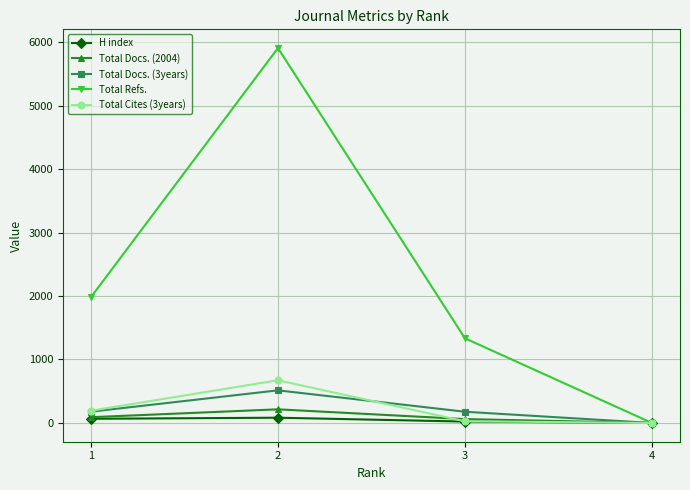

Rank the categories by Total Refs. value from lowest to highest.

4, 3, 1, 2